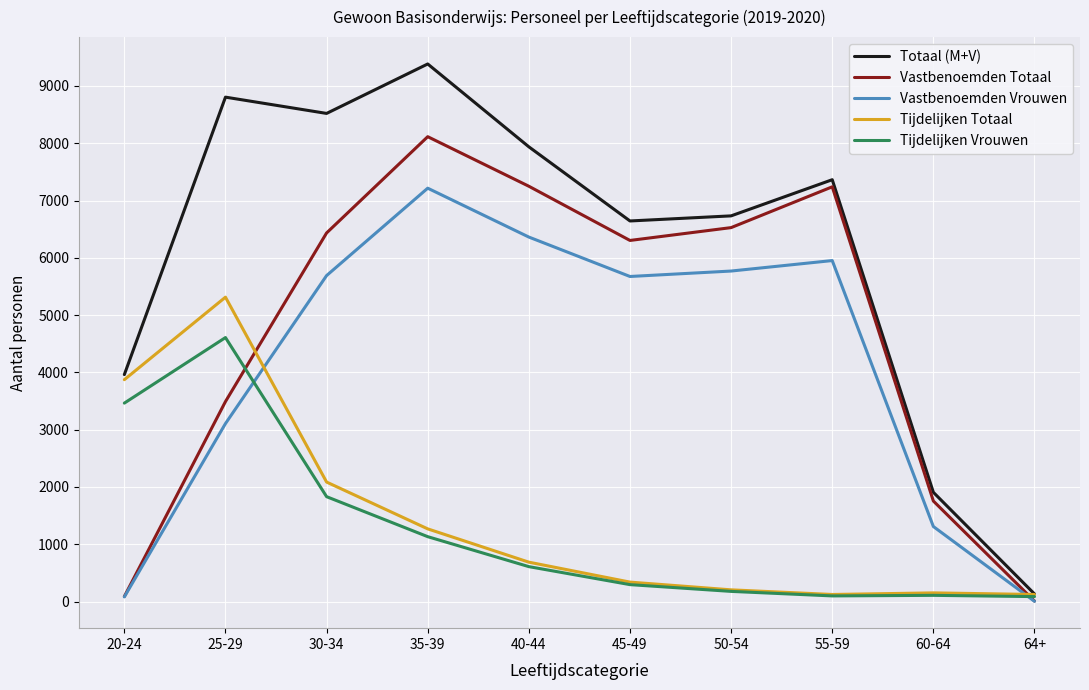

Between 35-39 and 64+, which series saw the biggest shift?

Totaal (M+V)